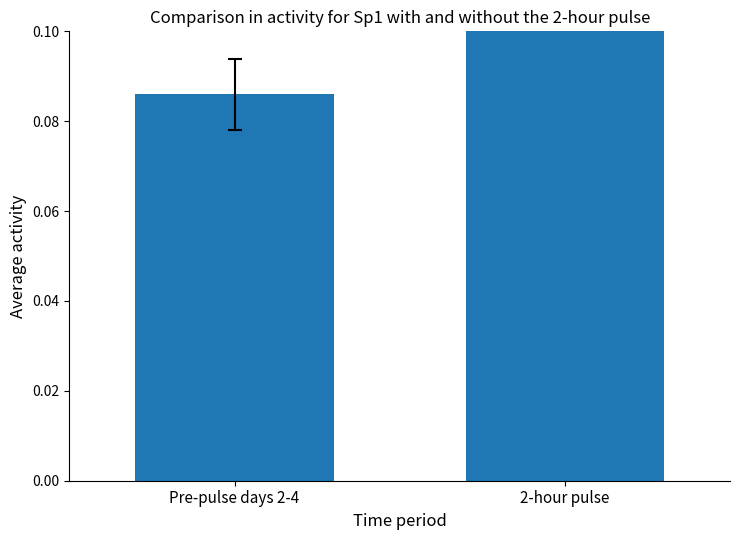

How many distinct data groups are displayed?

1